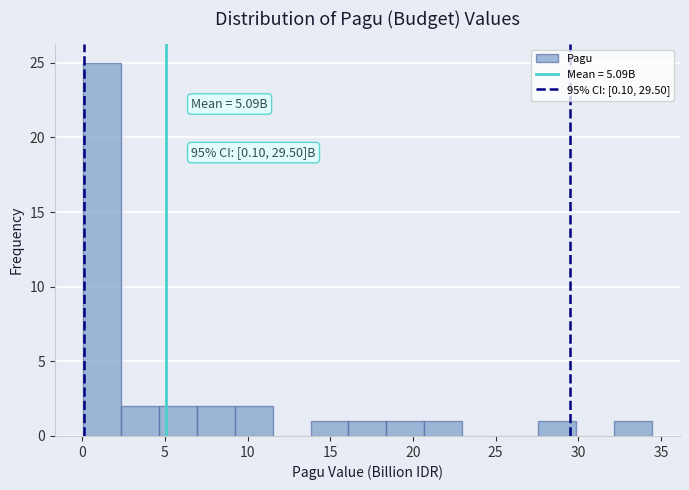

Over which range of the x-axis is the bar tallest?

0.0 to 2.5